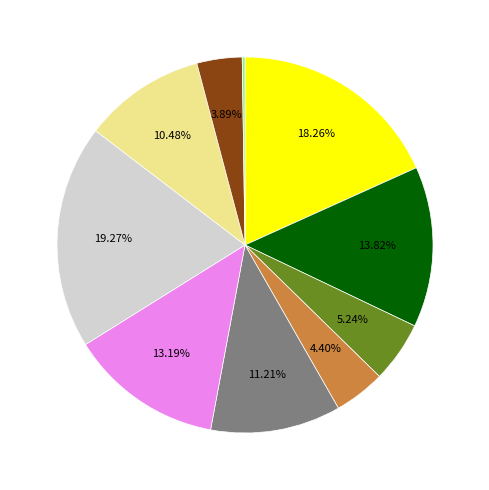

Is there a majority slice in this chart?

No